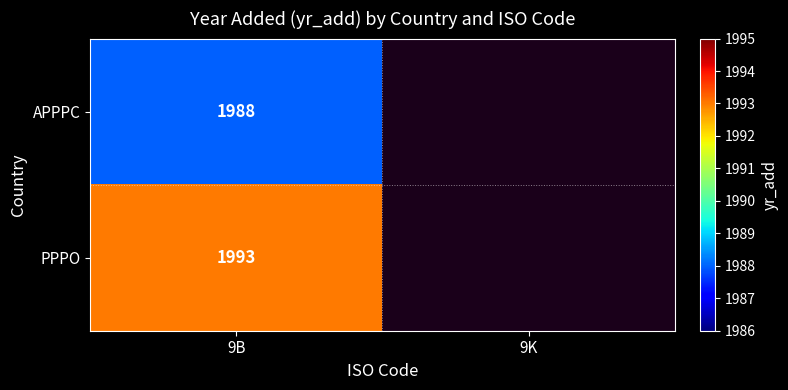

At 9B, list the series in order from largest to smallest.

PPPO, APPPC